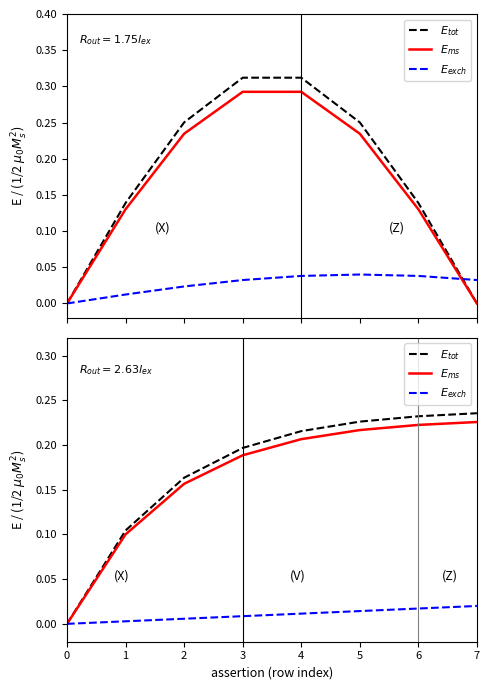

How many $E_{ms}$ values are between 0 and 1?

8